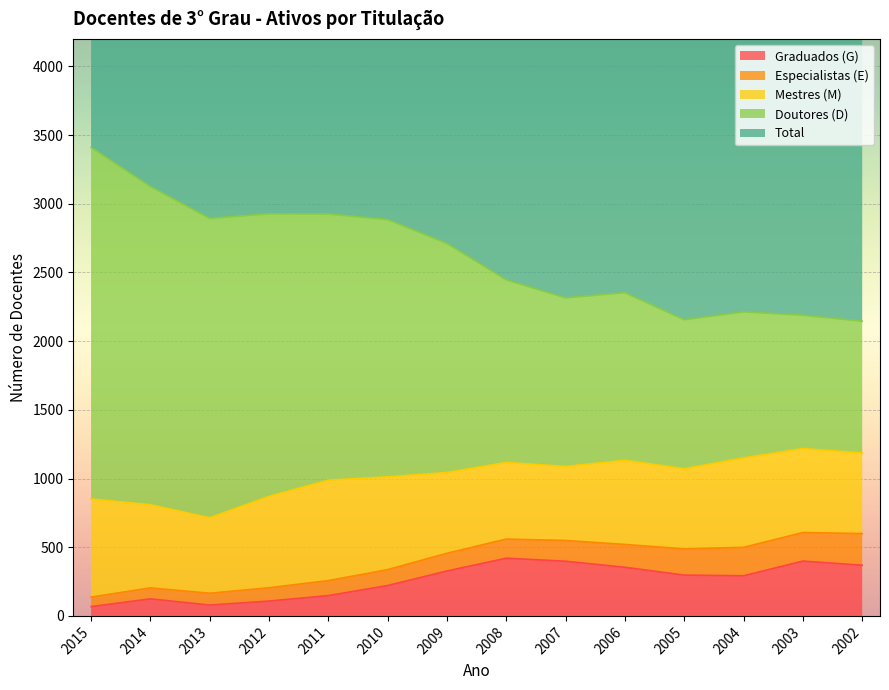

What is the total value across all series at 2012?

8889